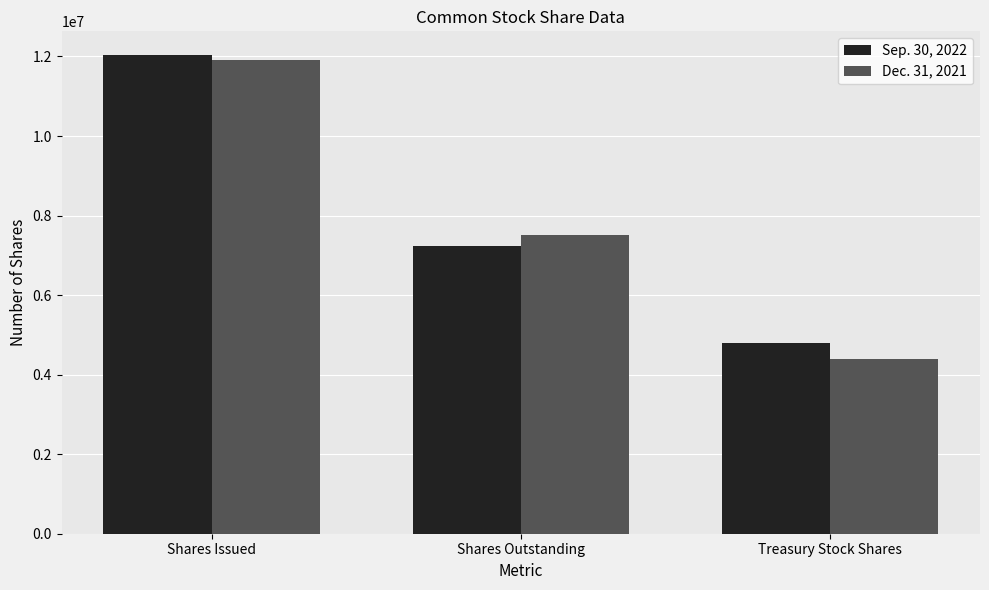

The Sep. 30, 2022 series shows 1888969 at Shares Outstanding. True or false?

False